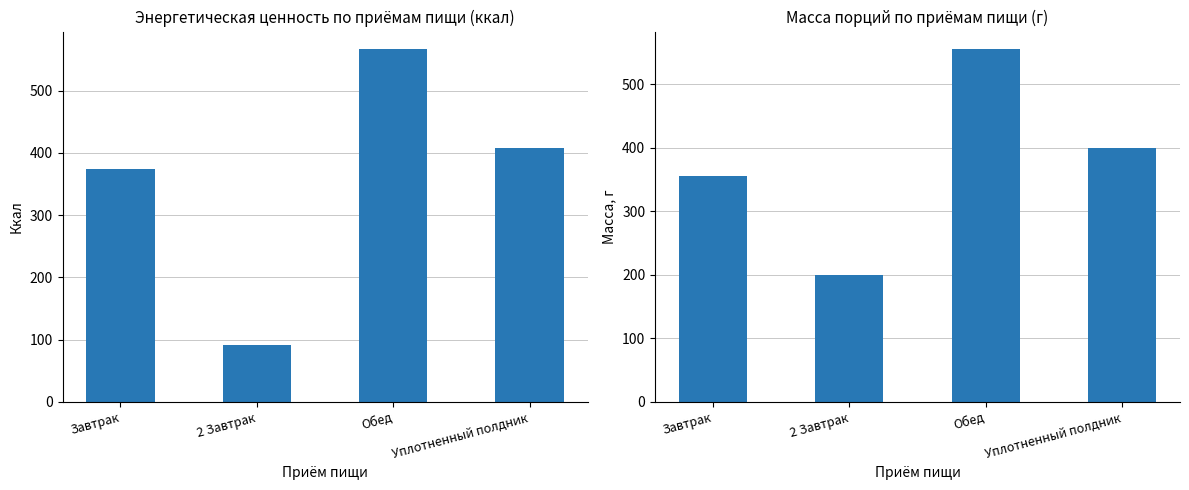

Reading right to left, extract all data points from this chart.

Энергетическая ценность, ккал: 408.3	566.4	91.2	373.7
Масса порции, г: 400.0	555.0	200.0	355.0